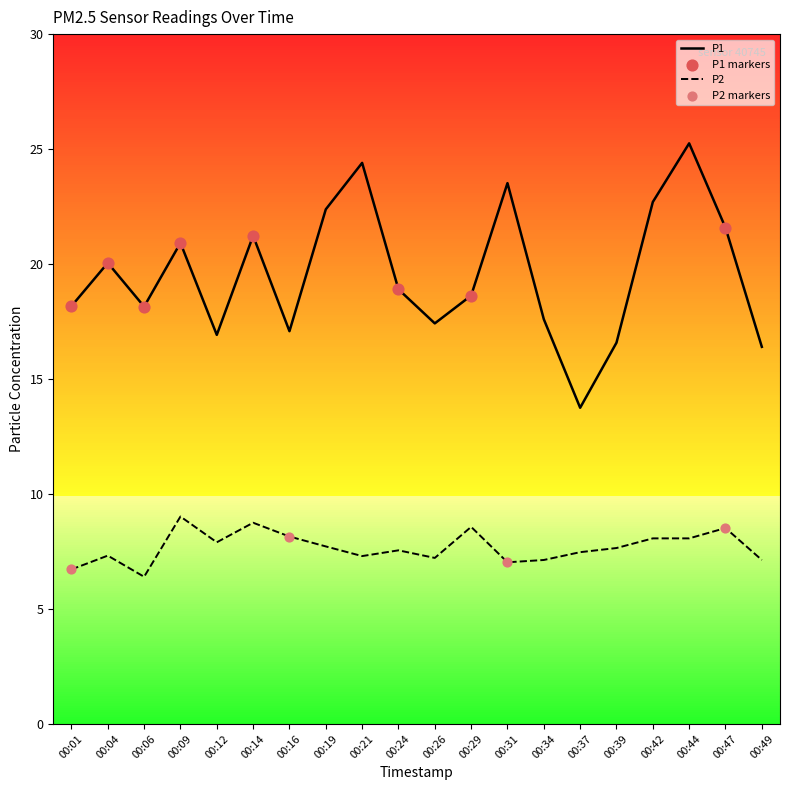

At which category is the sum across all series the highest?

00:44